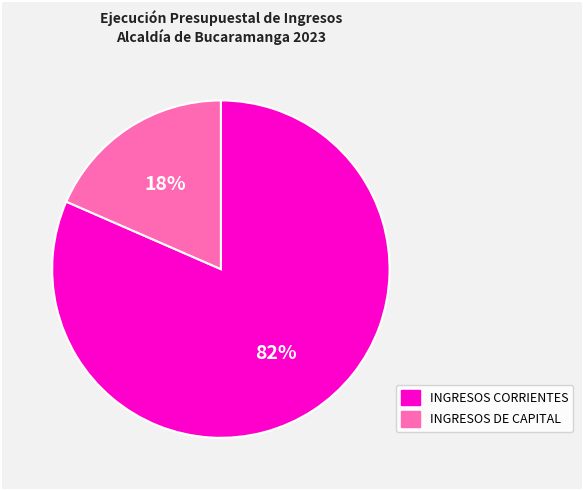

What is the largest slice in the pie chart?

INGRESOS CORRIENTES